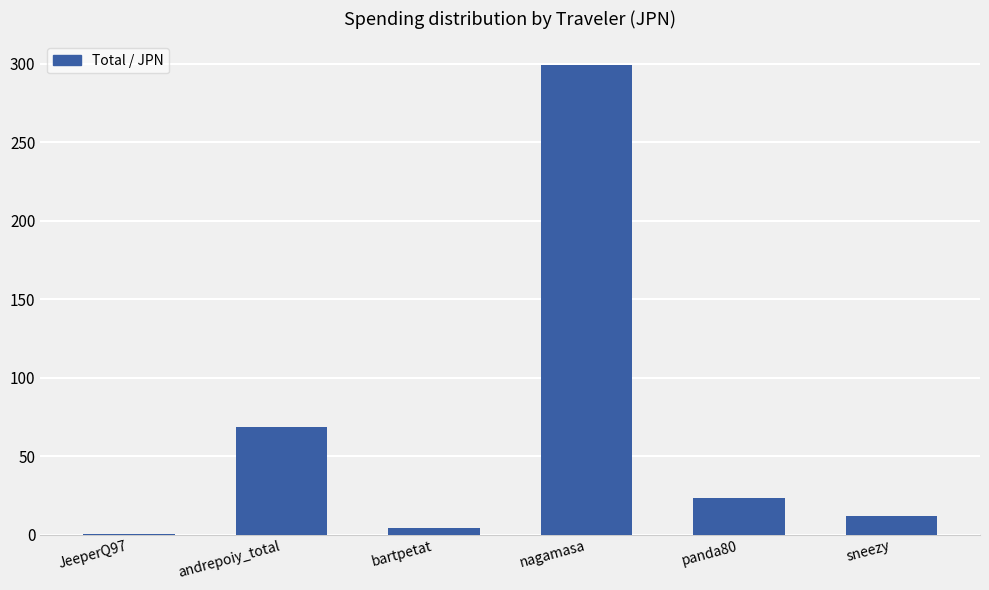

At which category does the chart reach its peak across all series?

nagamasa